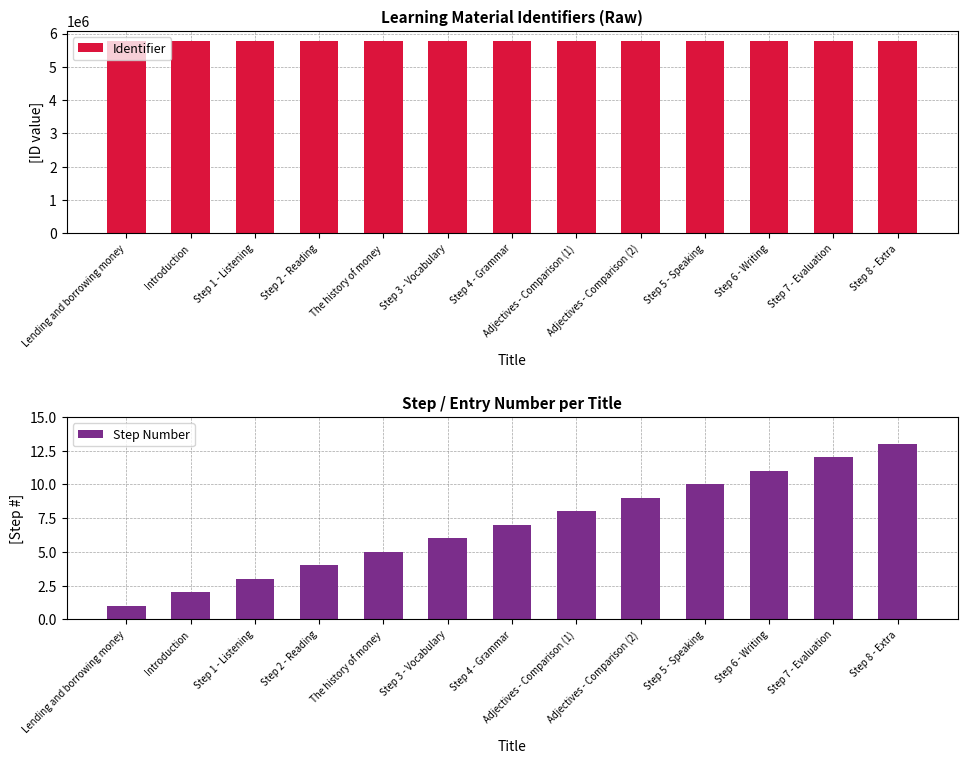

Reading right to left, what are all the values shown in this chart?

Identifier: 5788571	5788569	5788567	5788565	5788564	5788563	5788560	5788555	5788554	5788552	5788549	5788547	5788546
Step Number: 13	12	11	10	9	8	7	6	5	4	3	2	1